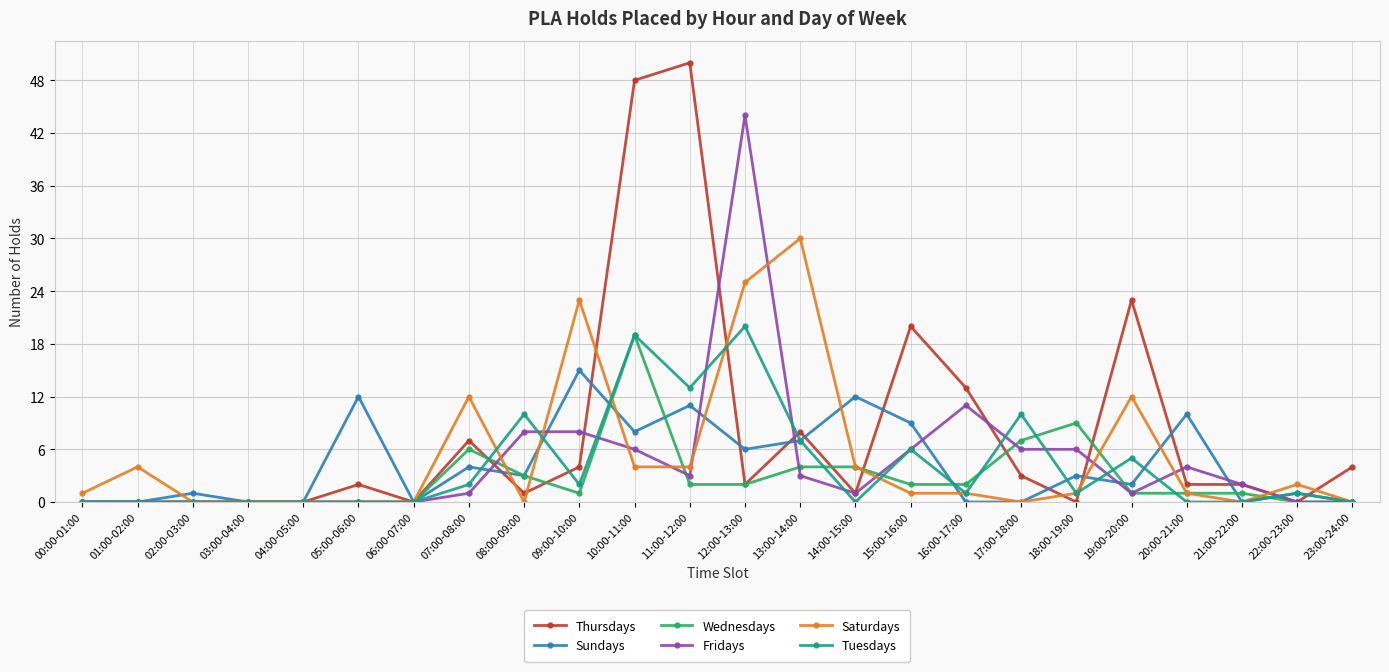

True or false: Tuesdays has more than 2 interior local peaks.

True